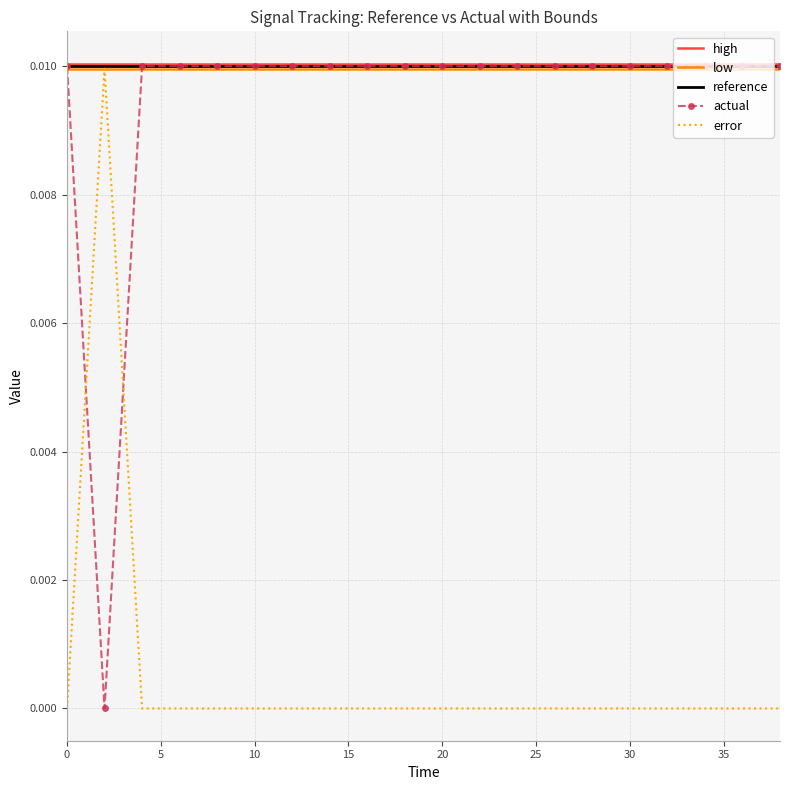

What are all the series names shown in the legend?

high, low, reference, actual, error